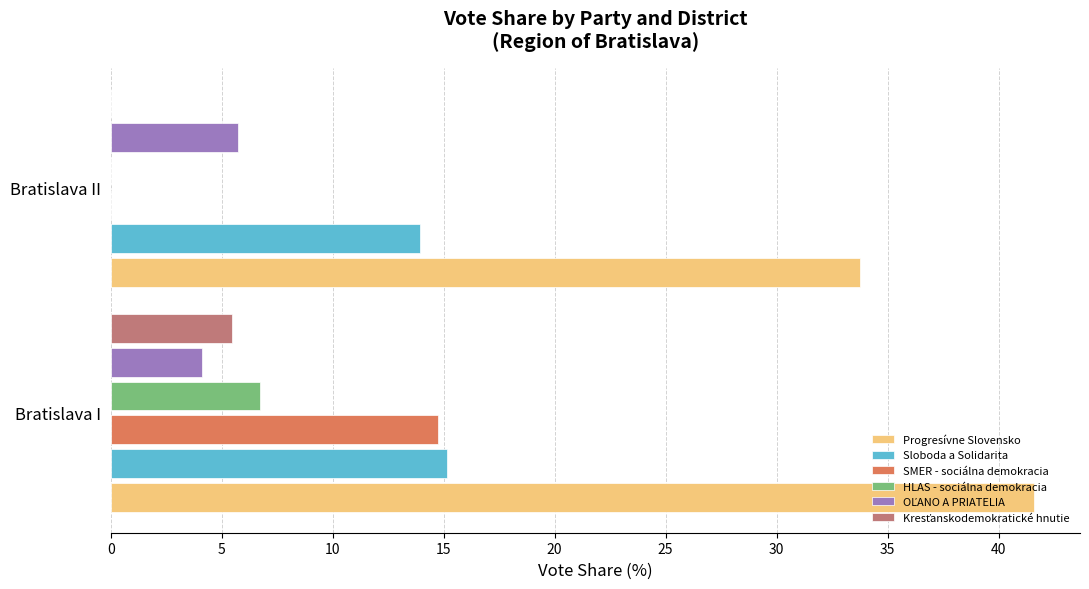

What value does the Sloboda a Solidarita series have at Bratislava II?

13.9